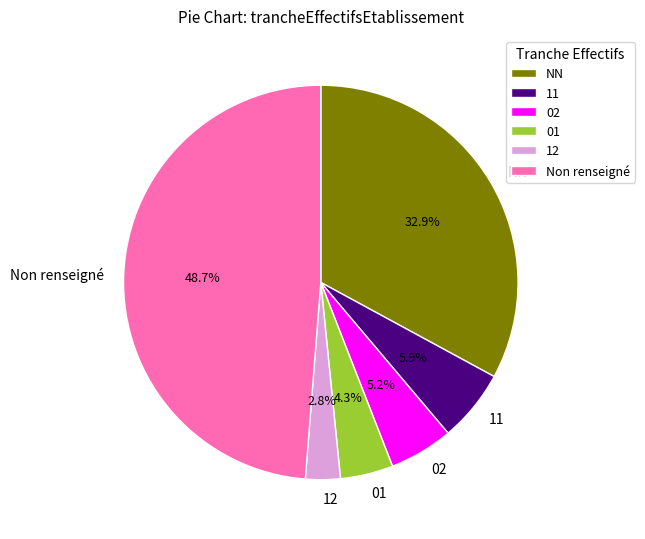

Is 12 the majority of the pie?

No